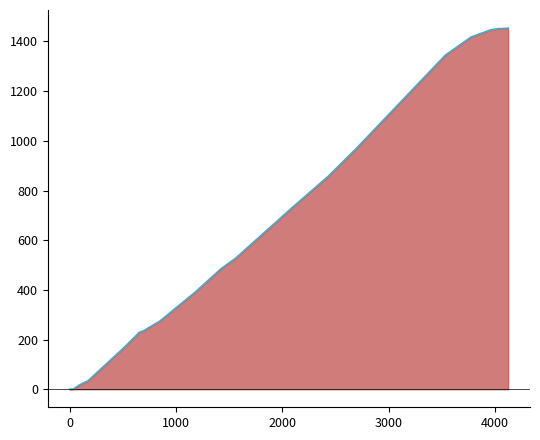

The value at 16 is 1521. True or false?

False